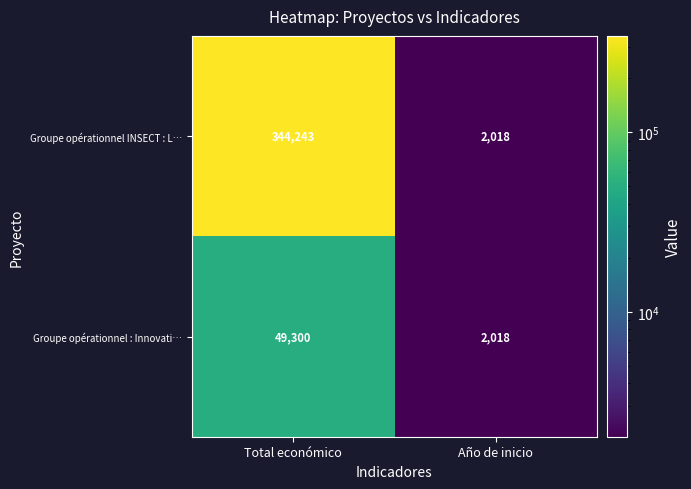

What is the smallest value displayed?

2018